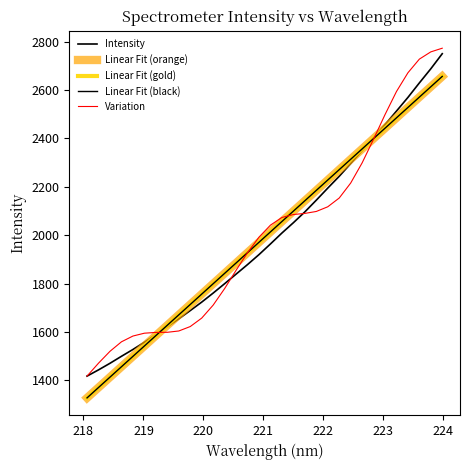

Is this an area chart (filled region under the line)?

No